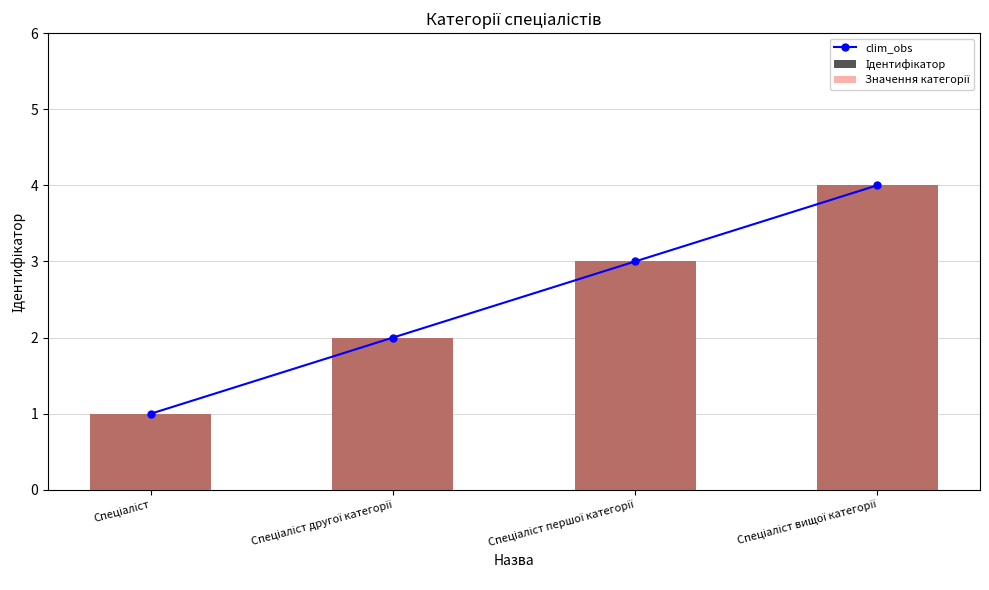

At which category is the sum across all series the highest?

Спеціаліст вищої категорії